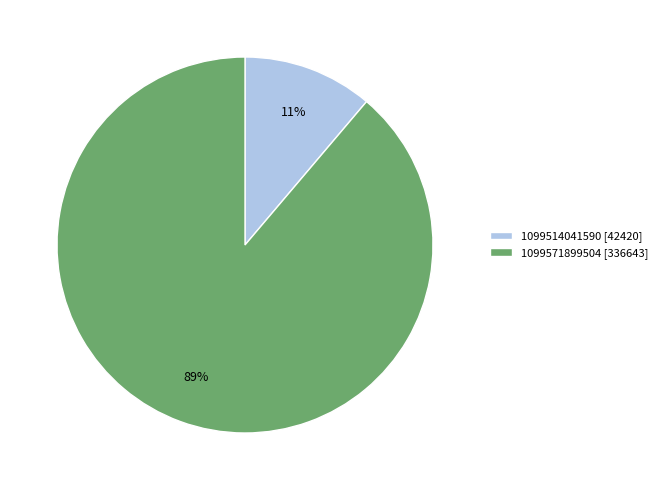

To the nearest percent, what is the difference between the largest and smallest slice percentages?

78%